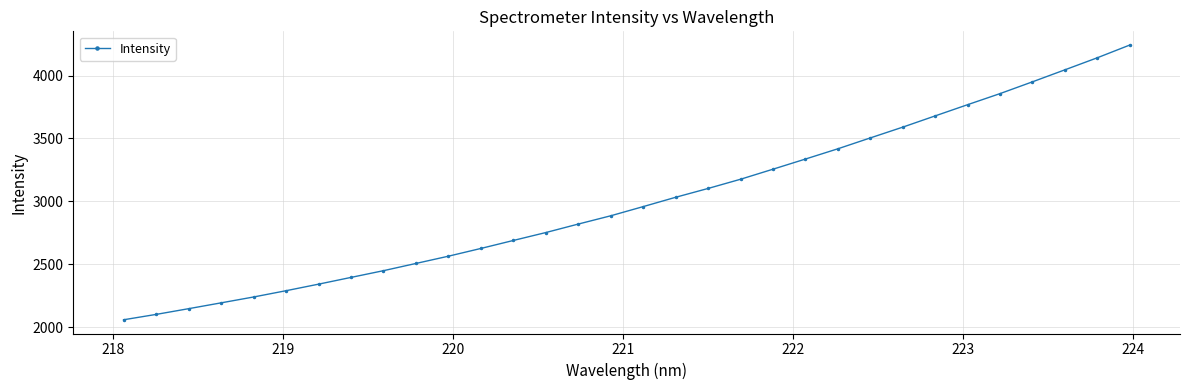

What is the value of the 29th point from the left?

3950.0